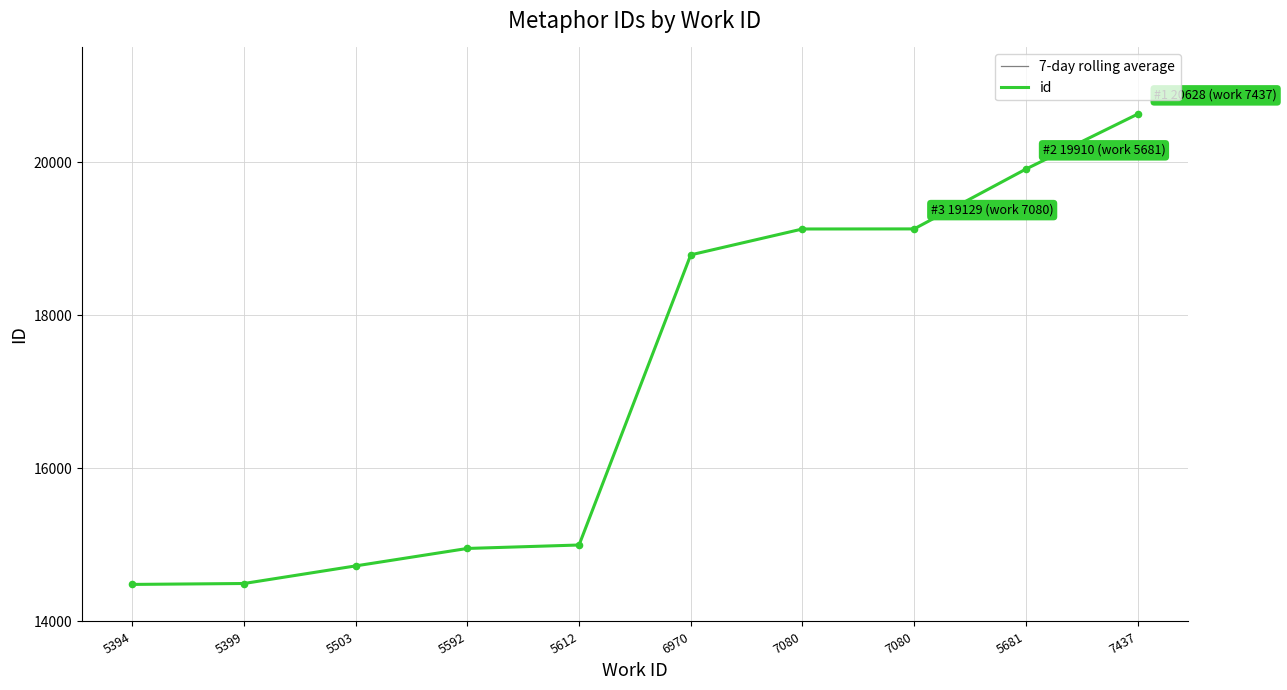

Does the chart have visible grid lines?

Yes